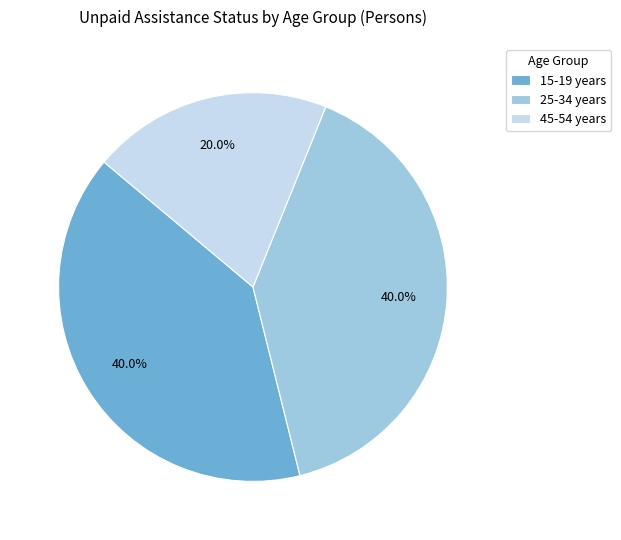

Is 45-54 years the majority of the pie?

No